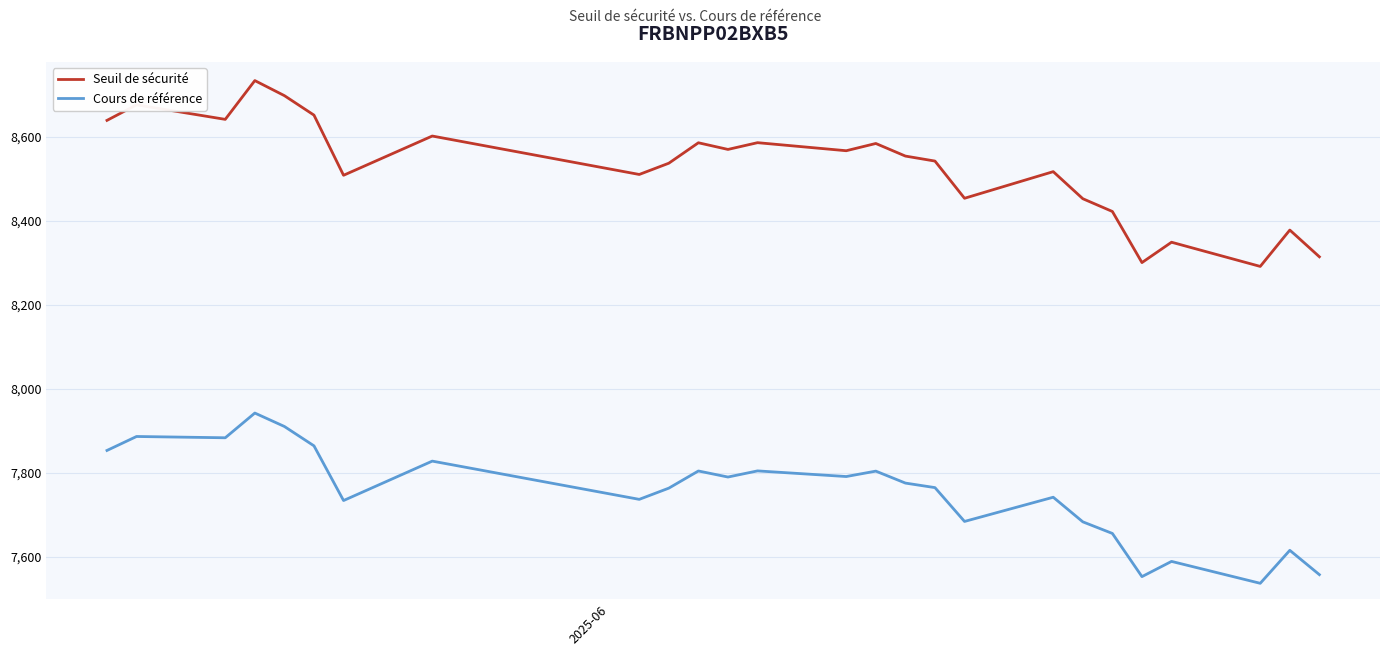

Rank the series by their maximum value, from highest to lowest.

Seuil de sécurité, Cours de référence